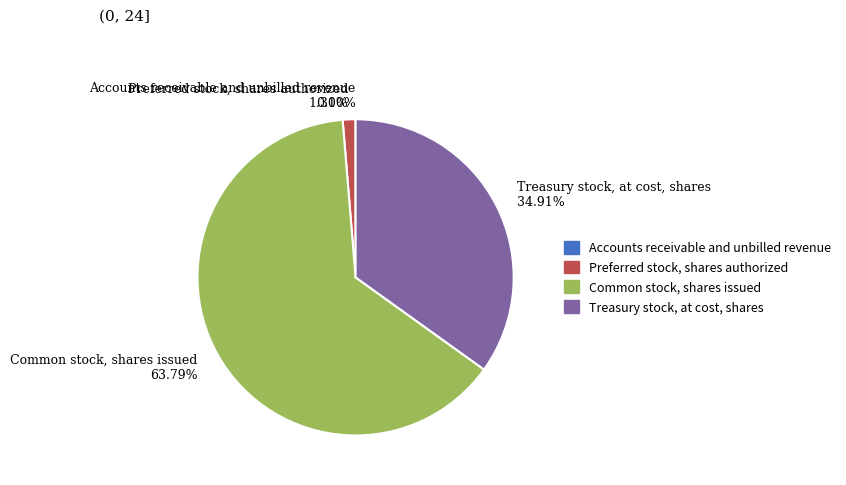

Which has a higher value, Treasury stock, at cost, shares 34.91% or Preferred stock, shares authorized 1.31%?

Treasury stock, at cost, shares 34.91%